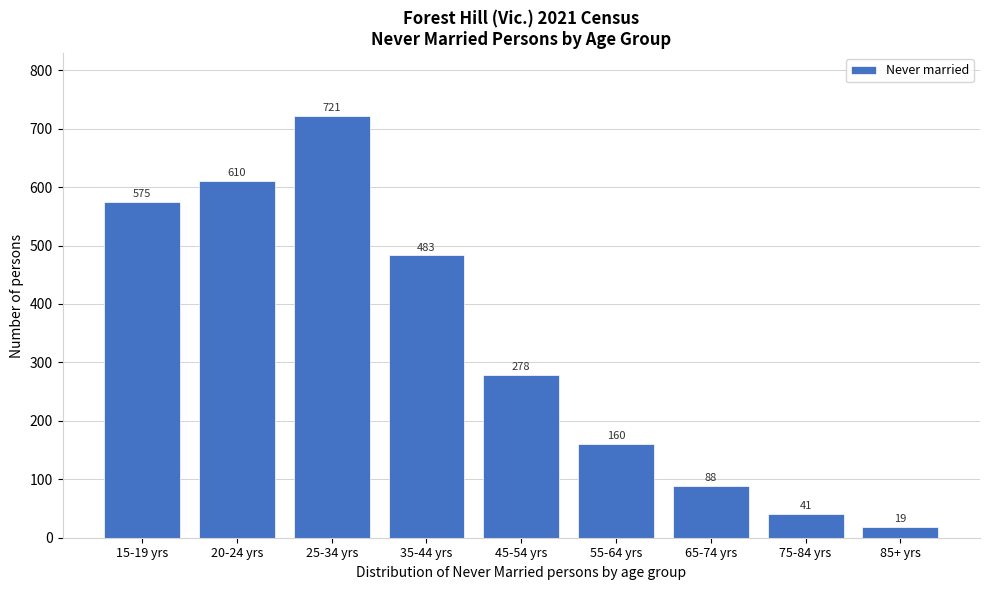

Reading left to right, list all the values displayed in this chart.

575	610	721	483	278	160	88	41	19